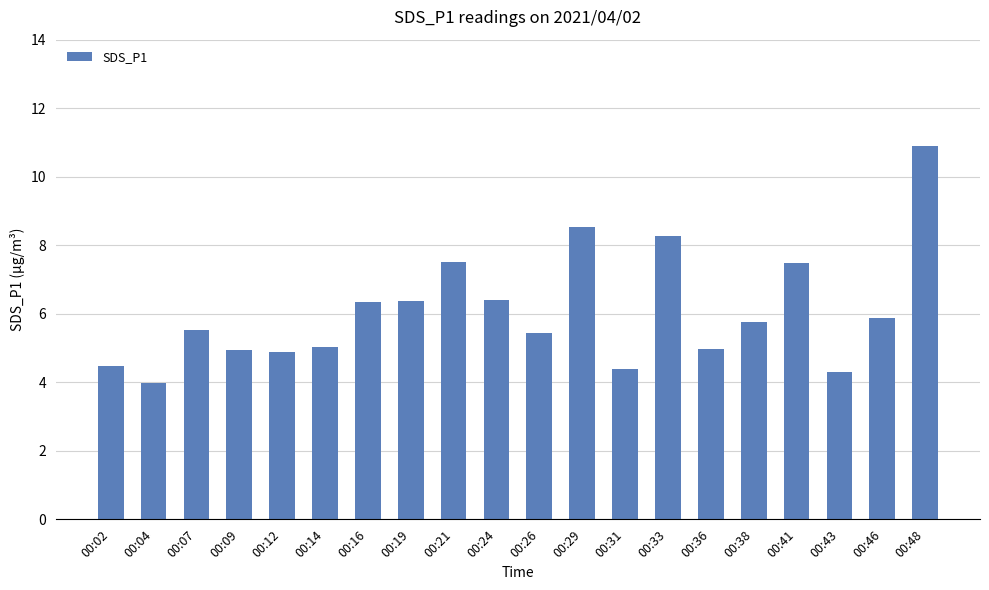

At which category does the chart reach its minimum across all series?

00:04